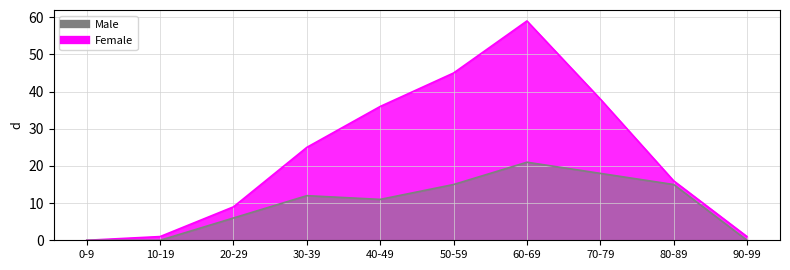

What is the value of the Female point at the 5th from the left?

36